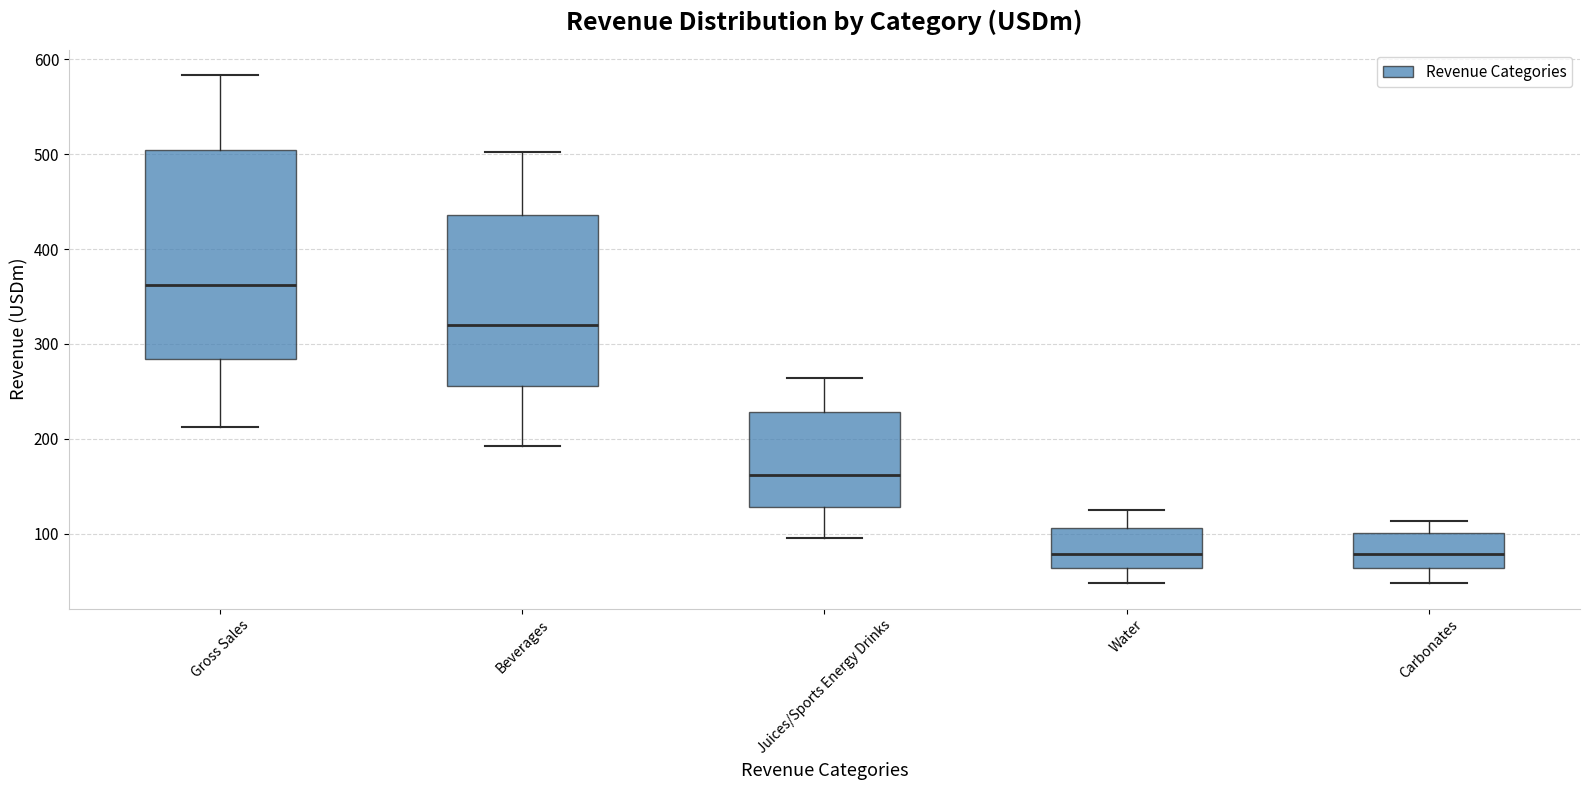

Which box is the tallest, from its lower edge to its upper edge?

Gross Sales